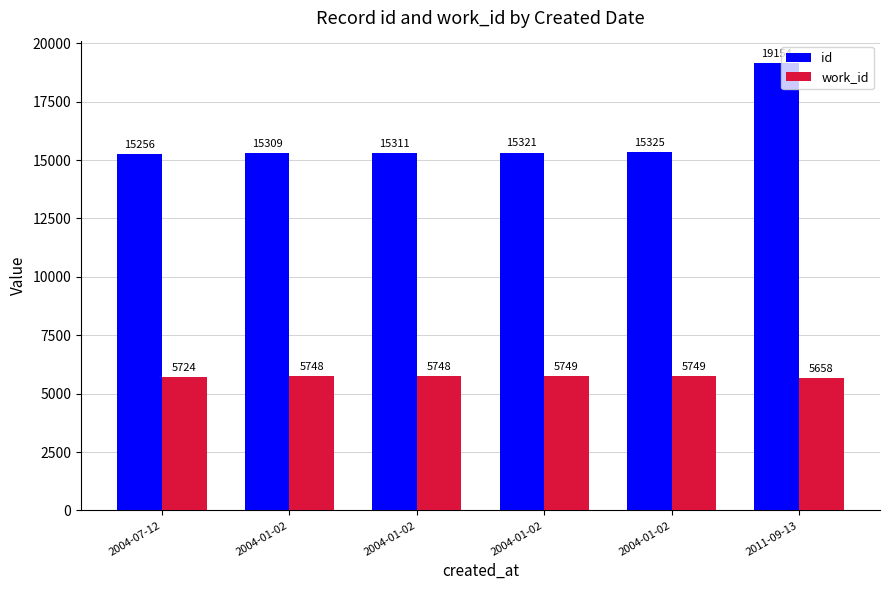

What is the value of the work_id bar at the 3rd from the left?

5748